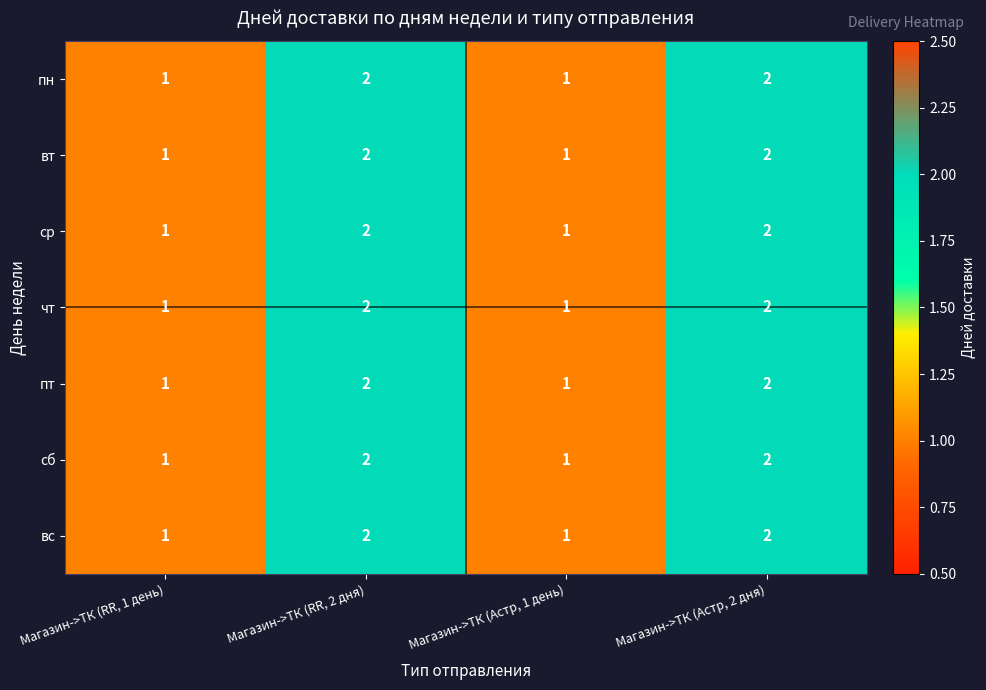

What is the greatest value displayed?

2